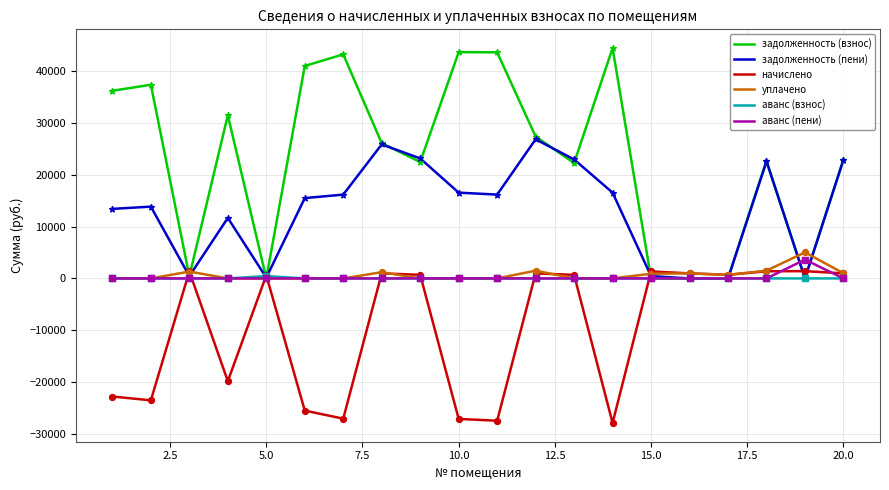

Which series has the largest total across all categories?

задолженность (взнос)